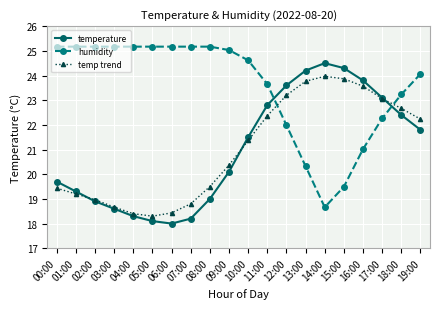

Which series has the largest total across all categories?

humidity